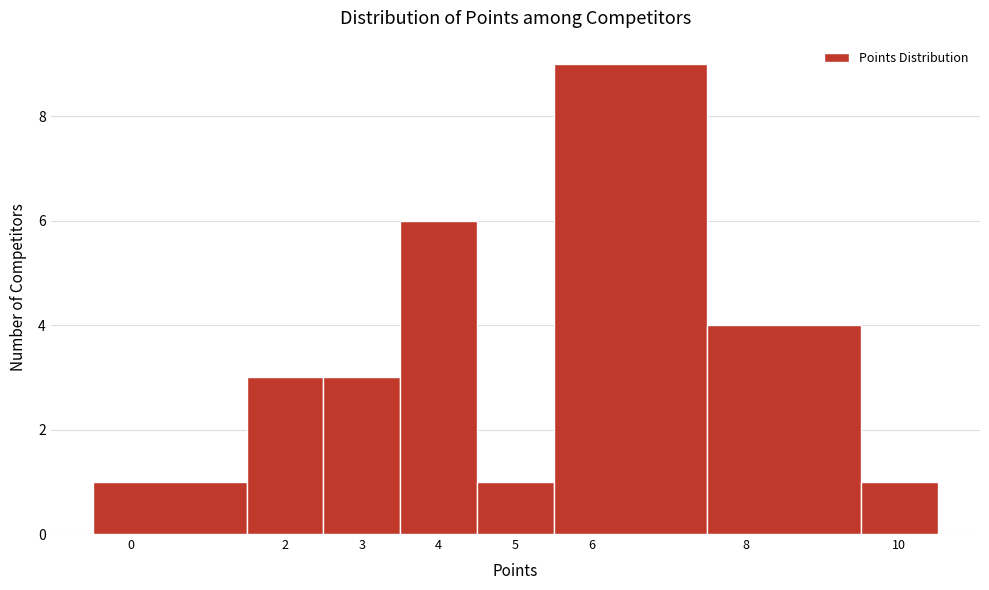

What is the height of the bar covering 5.5 to 7.5 on the x-axis? The values are not printed on the chart, so give them approximately, as read against the axis.

9